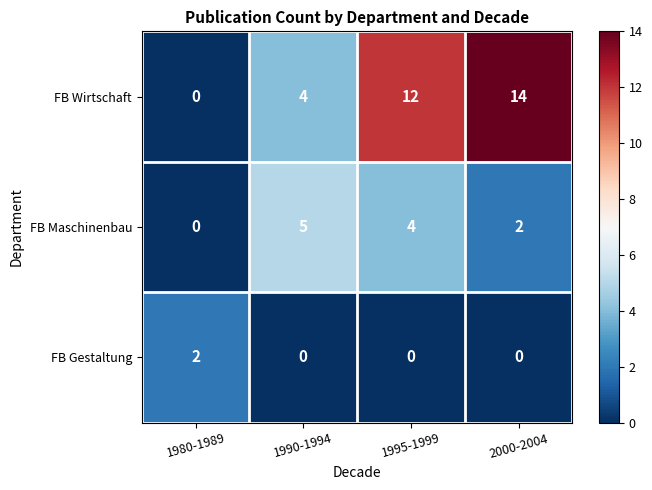

The FB Gestaltung series shows 0 at 1990-1994. True or false?

True